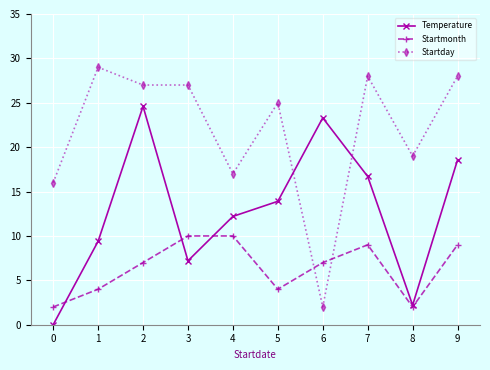

True or false: Temperature has a value of 23.3 at 6.

True